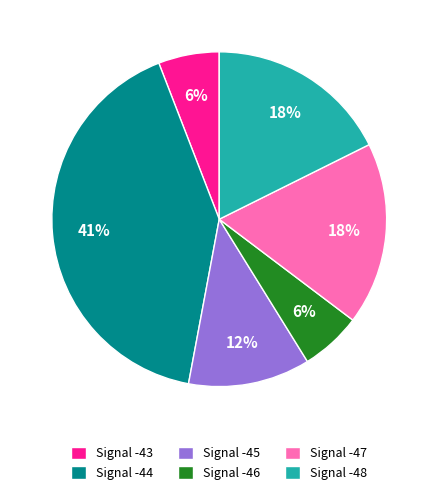

To the nearest percent, what is the average slice percentage?

17%